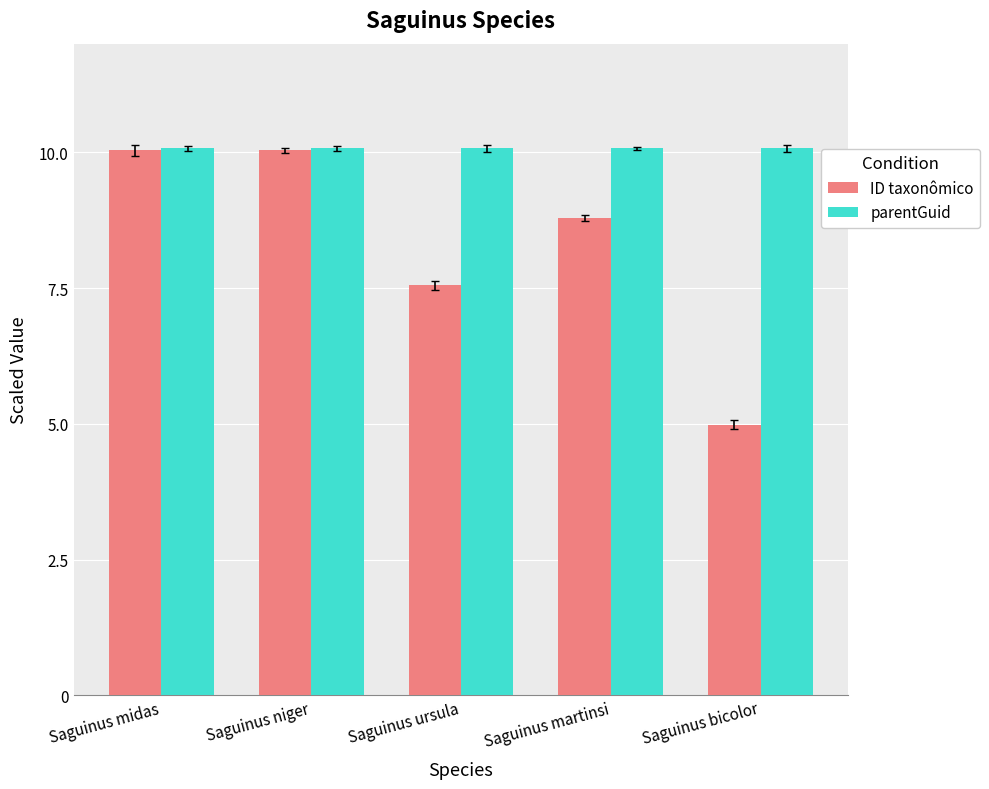

At which label does ID taxonômico reach its minimum?

Saguinus bicolor